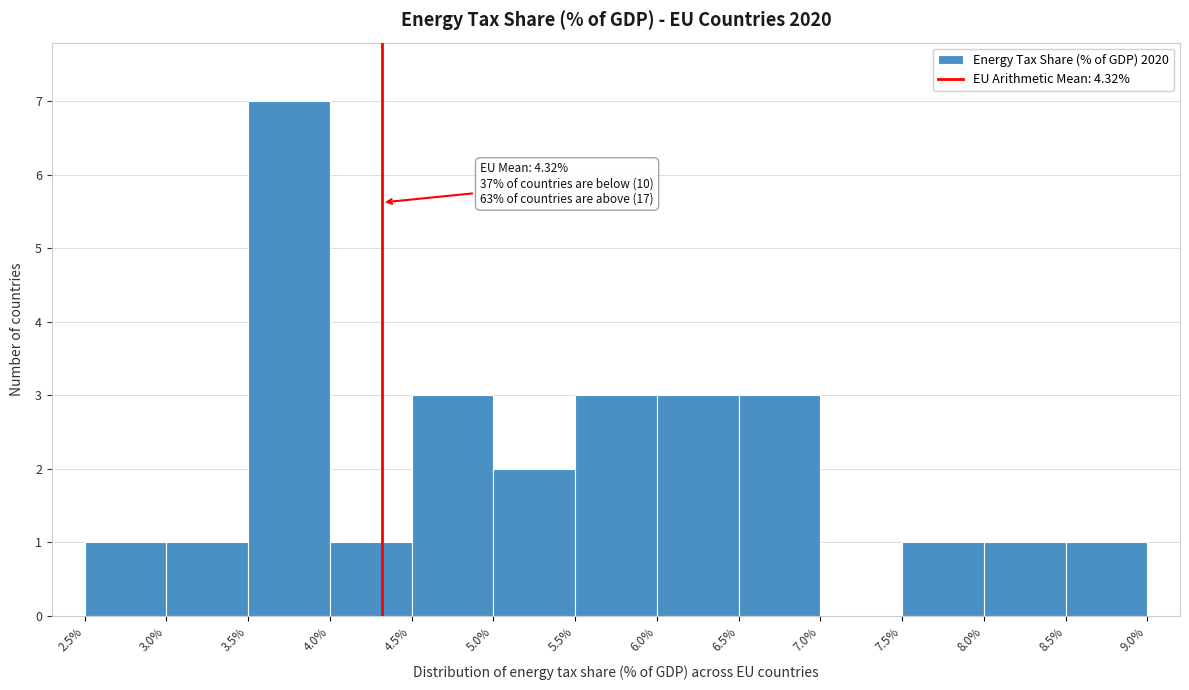

Which range on the x-axis has the tallest bar?

3.5% to 4.0%